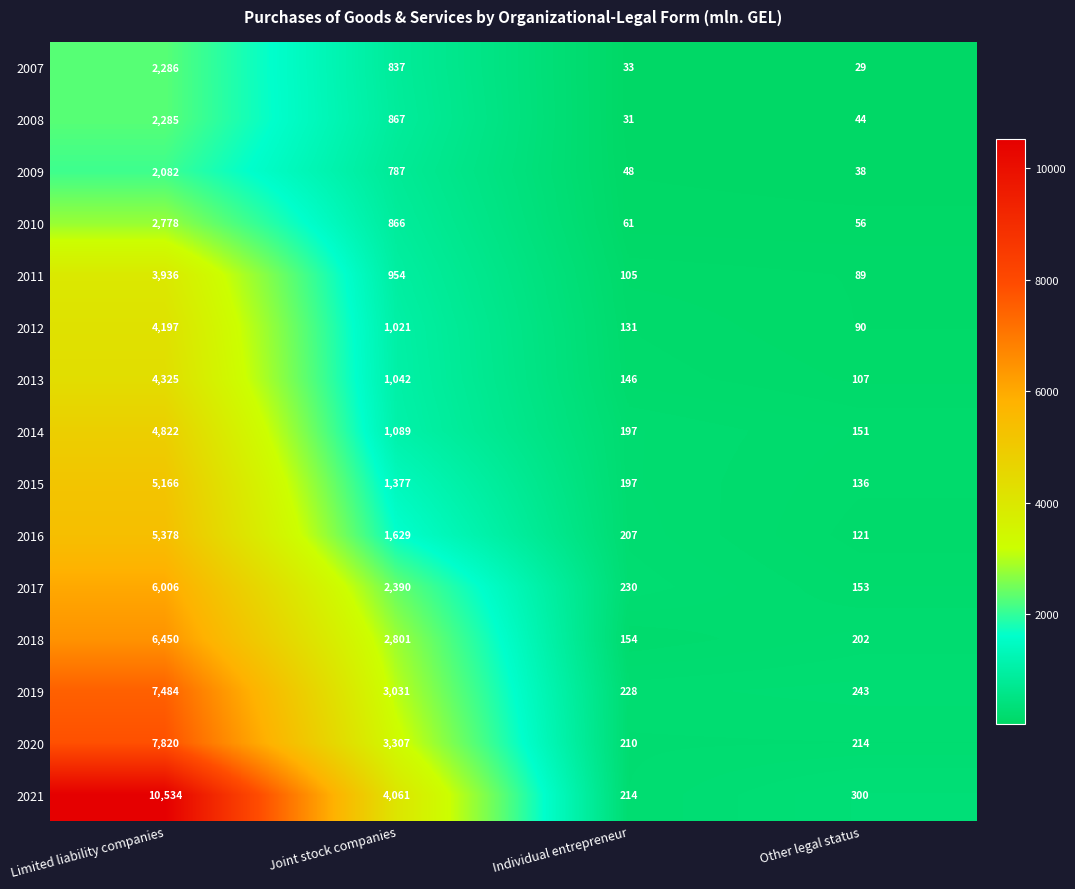

Between Limited liability companies and Joint stock companies, which series saw the biggest shift?

2021